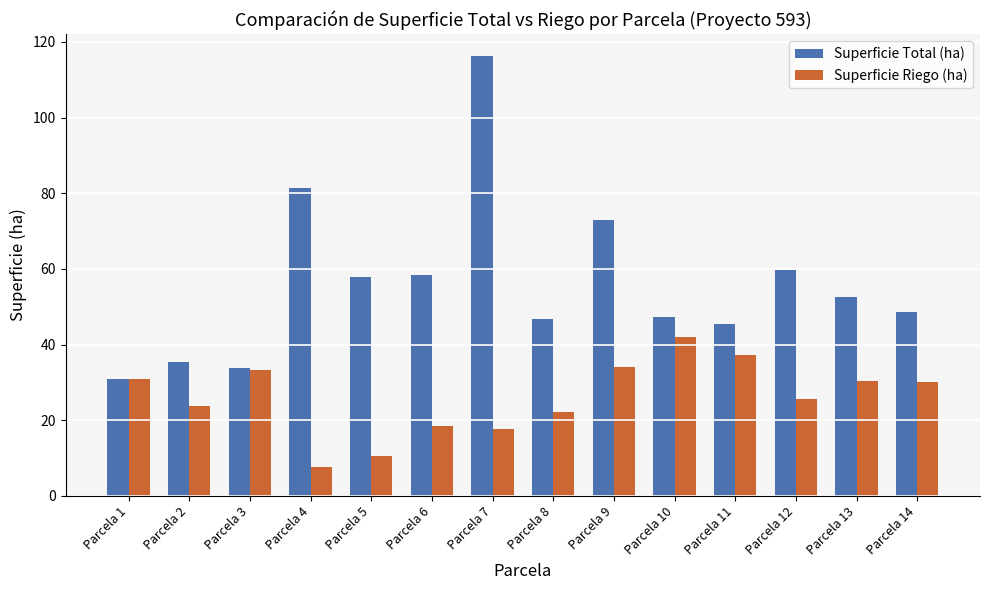

Which category has the lowest value in the Superficie Total (ha) series?

Parcela 1